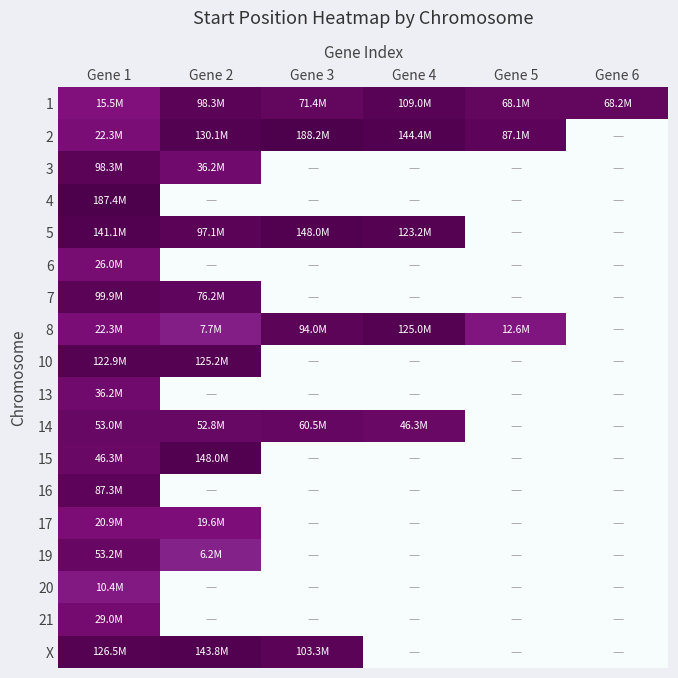

Which series has the largest total across all categories?

1